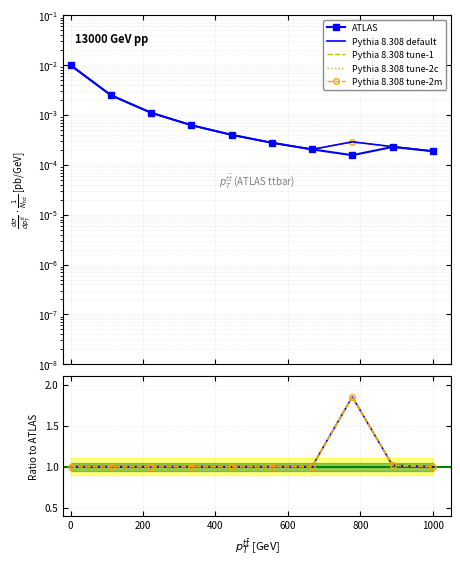

Is the value of Pythia 8.308 tune-2m at 0 greater than the value of Pythia 8.308 tune-2c at 1000?

No